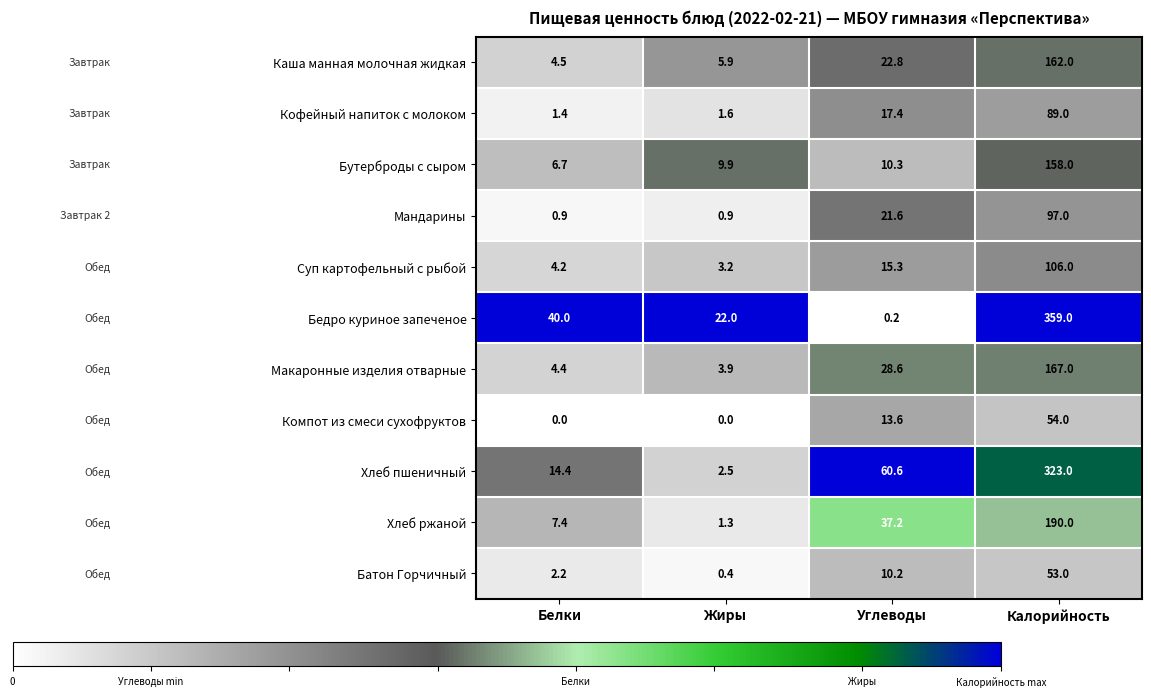

What is the difference between the second highest and minimum values in the Мандарины series?

20.7